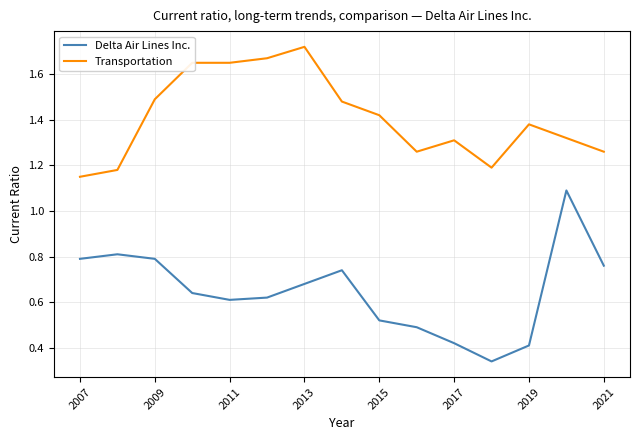

Which series has the widest spread of values?

Delta Air Lines Inc.